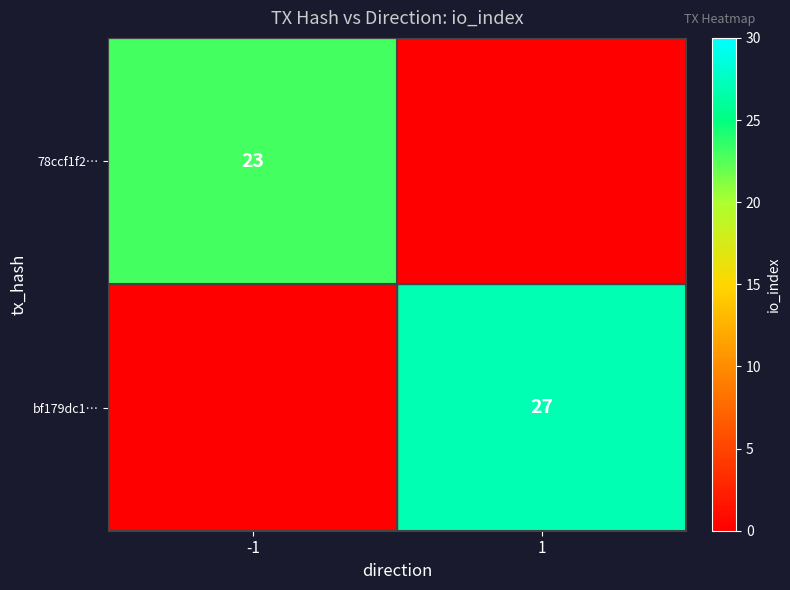

Count the bf179dc1… values in the range 0 to 27.

2